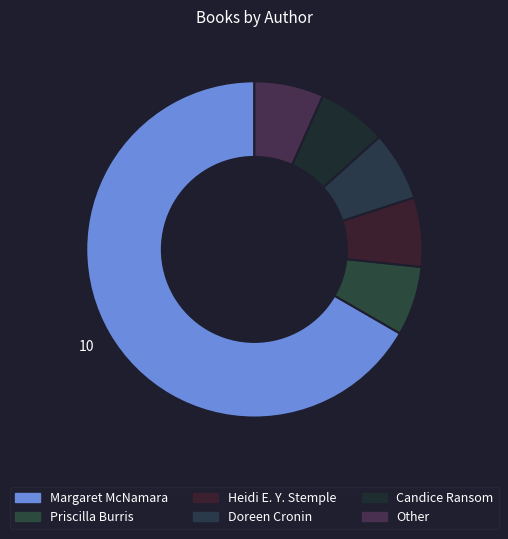

Count the number of slices in the pie.

6